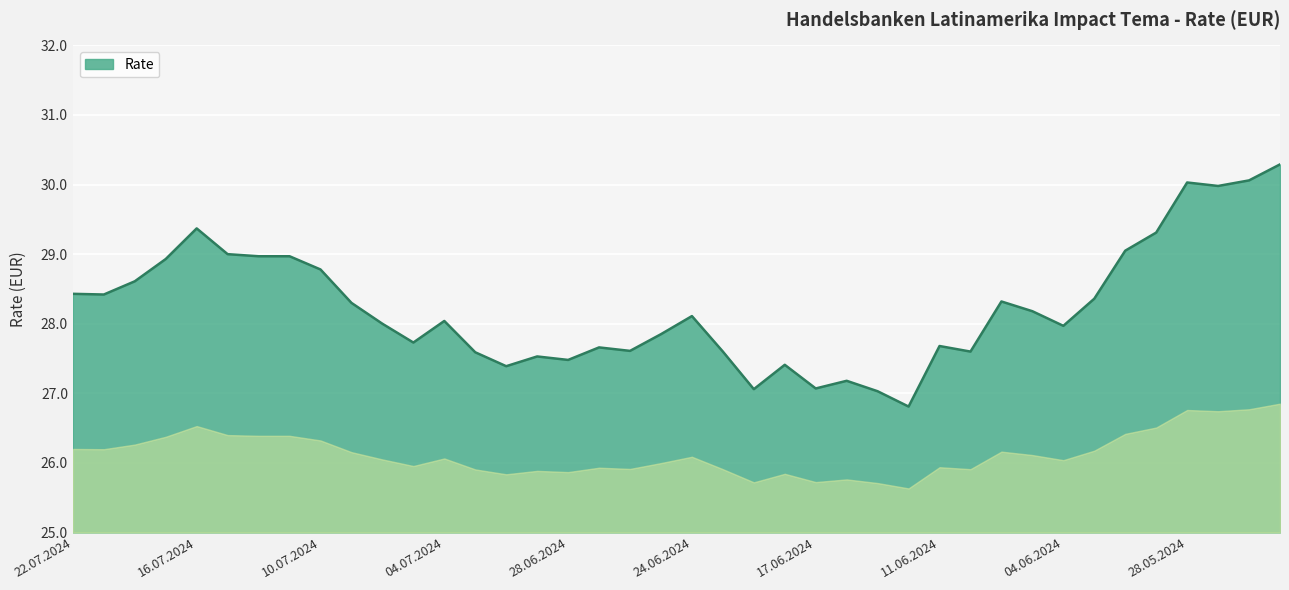

What is the greatest value displayed?

30.3